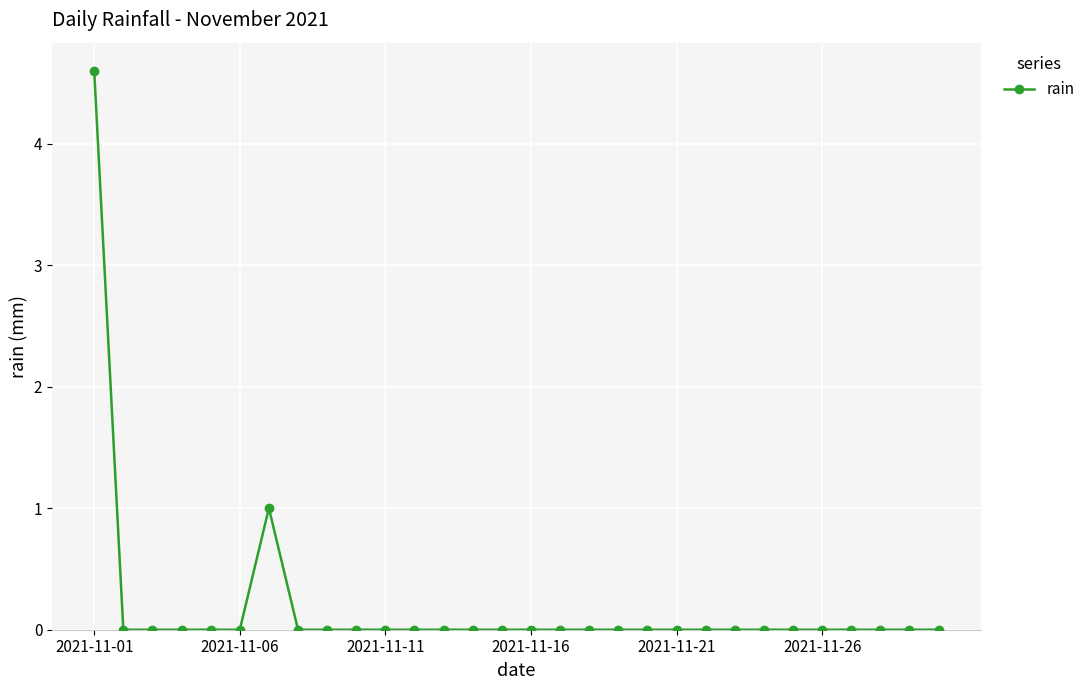

Reading right to left, list all the values displayed in this chart.

0.0	0.0	0.0	0.0	0.0	0.0	0.0	0.0	0.0	0.0	0.0	0.0	0.0	0.0	0.0	0.0	0.0	0.0	0.0	0.0	0.0	0.0	0.0	1.0	0.0	0.0	0.0	0.0	0.0	4.6